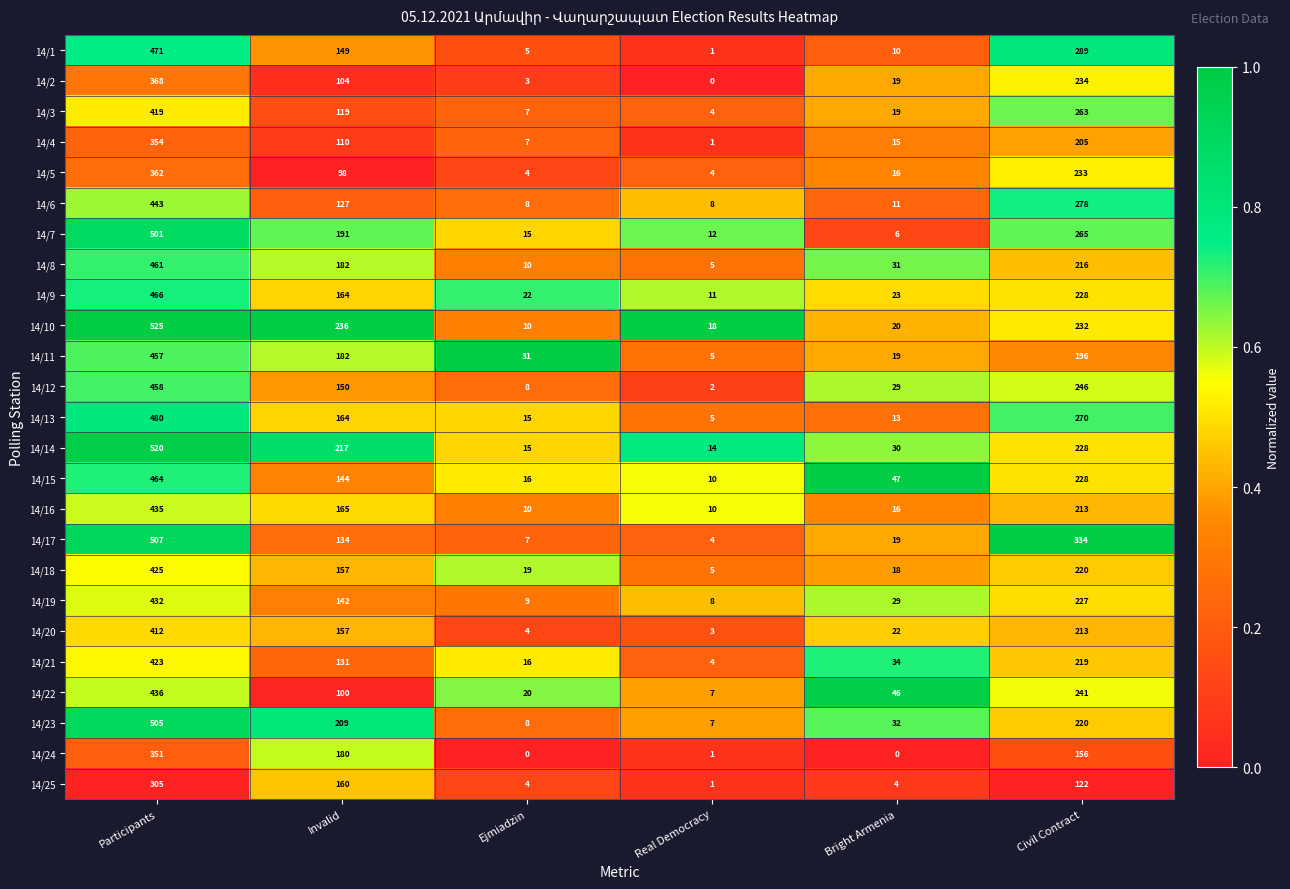

The 14/1 series shows 7 at Ejmiadzin. True or false?

False